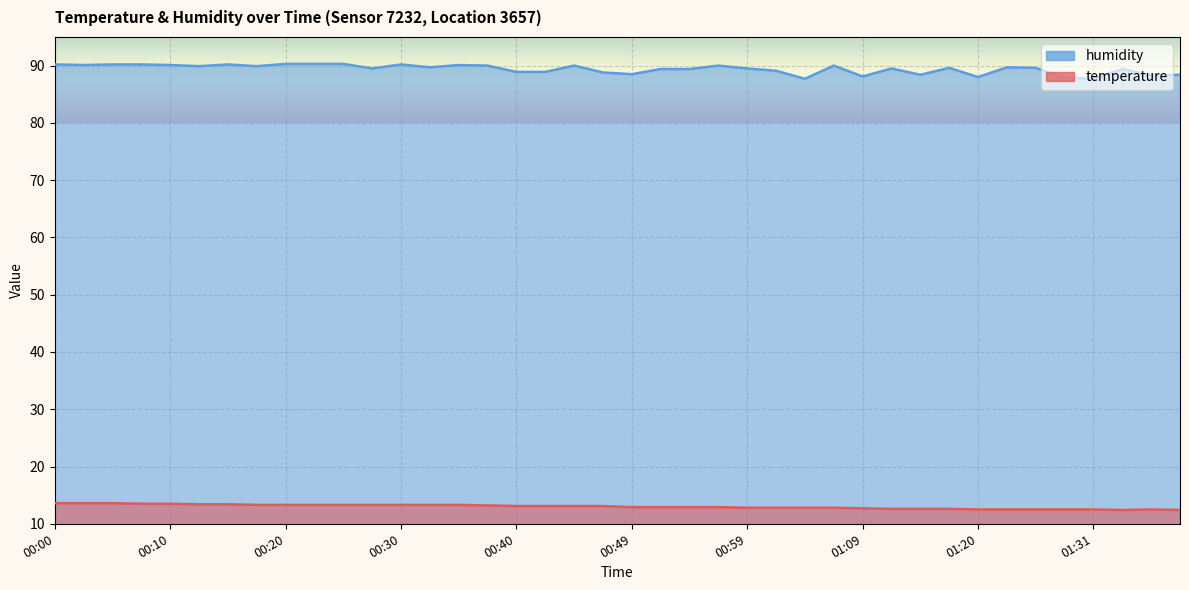

True or false: humidity and temperature cross at least once.

False